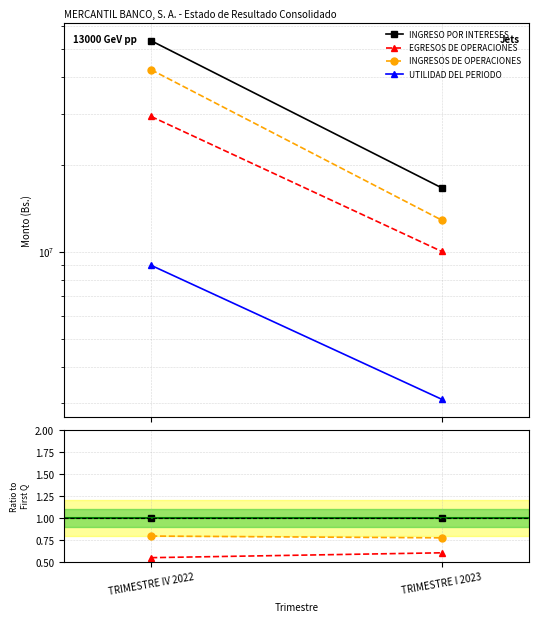

Rank the series by their maximum value, from lowest to highest.

UTILIDAD DEL PERIODO, EGRESOS DE OPERACIONES, INGRESOS DE OPERACIONES, INGRESO POR INTERESES